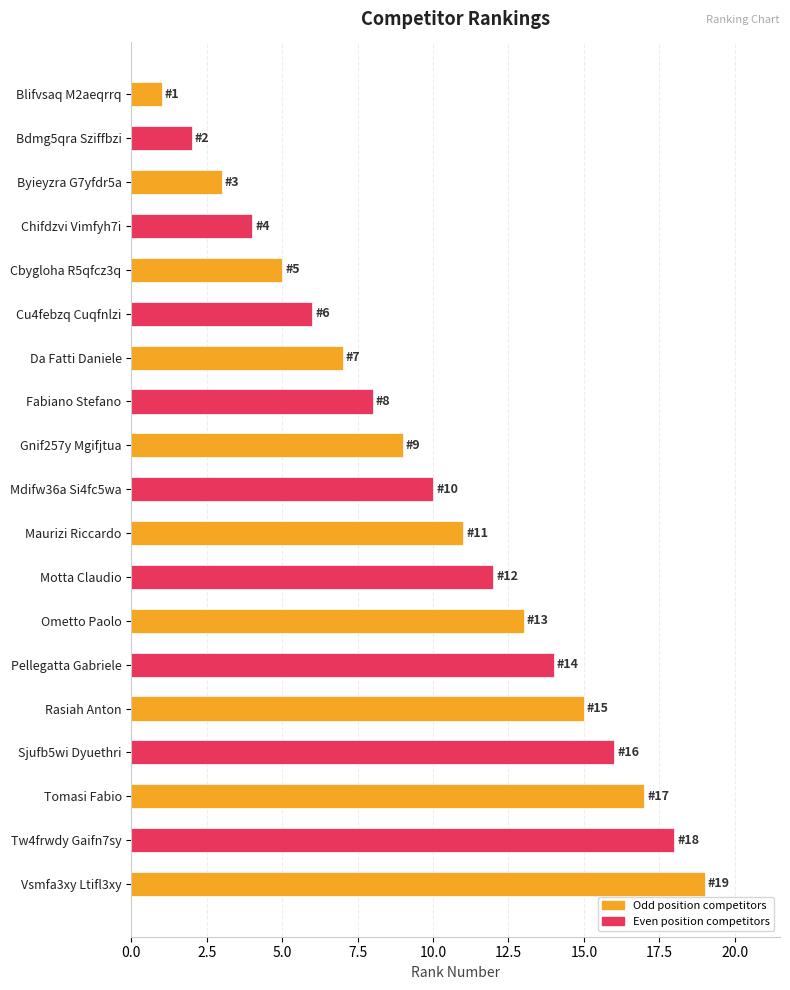

Rank the categories by value from lowest to highest.

Blifvsaq M2aeqrrq, Bdmg5qra Sziffbzi, Byieyzra G7yfdr5a, Chifdzvi Vimfyh7i, Cbygloha R5qfcz3q, Cu4febzq Cuqfnlzi, Da Fatti Daniele, Fabiano Stefano, Gnif257y Mgifjtua, Mdifw36a Si4fc5wa, Maurizi Riccardo, Motta Claudio, Ometto Paolo, Pellegatta Gabriele, Rasiah Anton, Sjufb5wi Dyuethri, Tomasi Fabio, Tw4frwdy Gaifn7sy, Vsmfa3xy Ltifl3xy